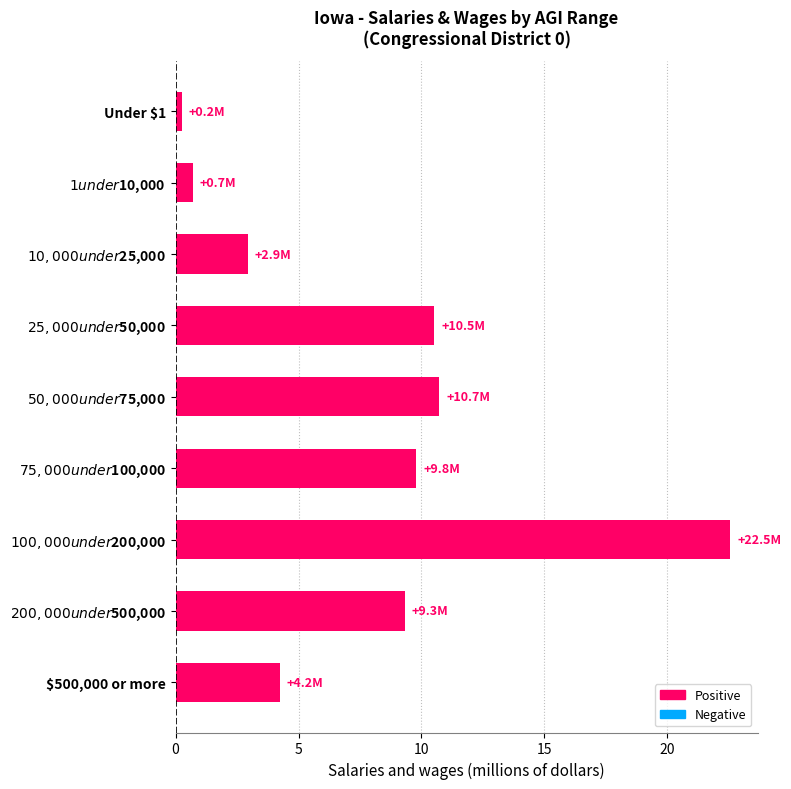

Reading top to bottom, extract all data points from this chart.

0.2	0.7	2.9	10.5	10.7	9.8	22.5	9.3	4.2